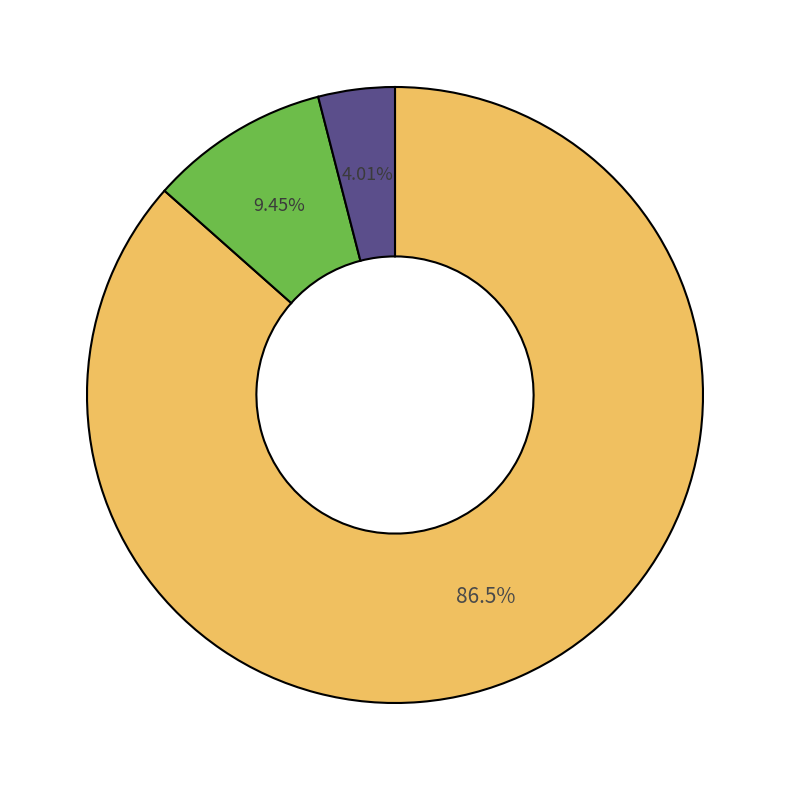

Does any single category account for the majority?

Yes